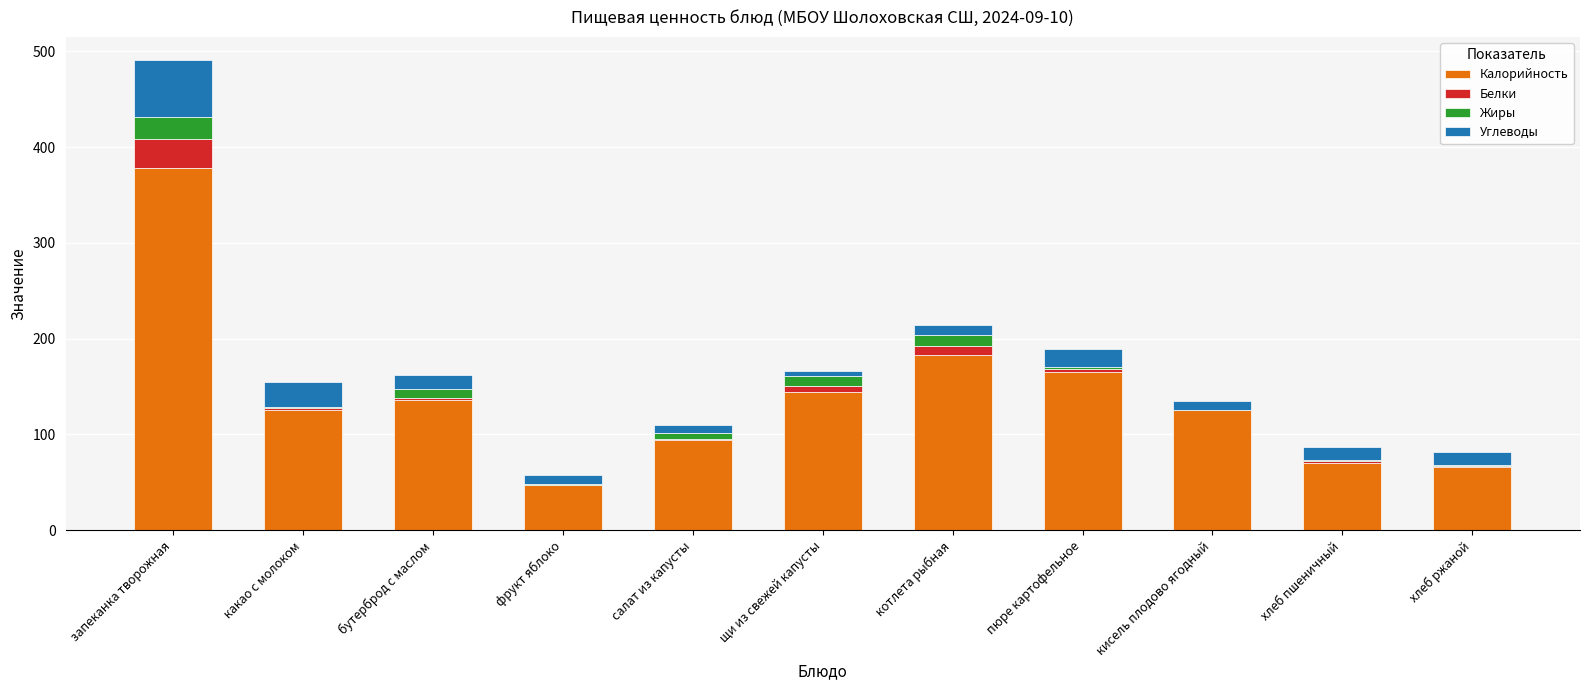

What is the highest value of the Калорийность series?

378.0